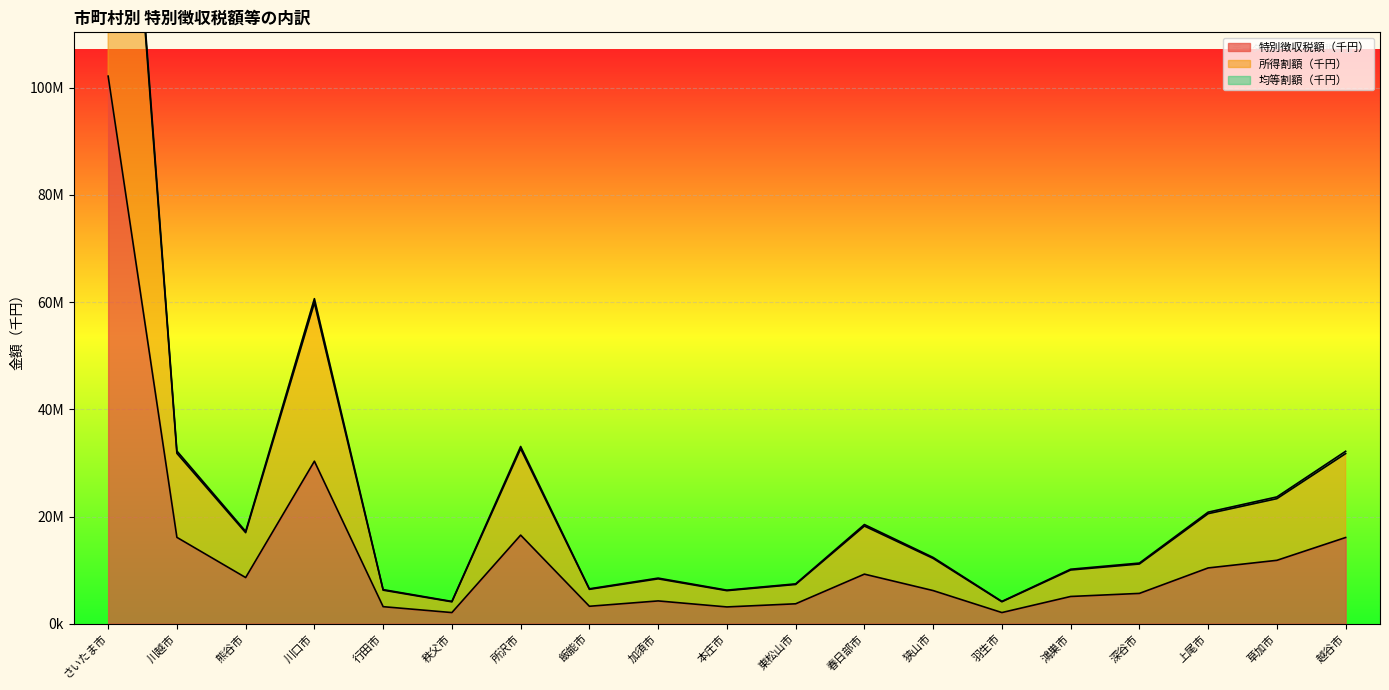

What is the spread (max minus min) of values at 飯能市?

3255057